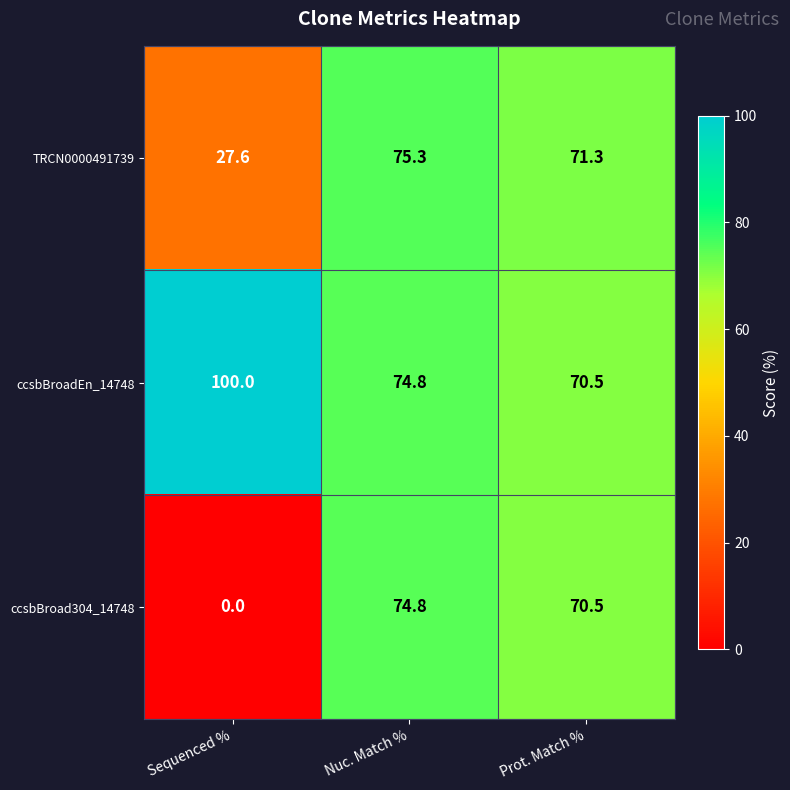

Which series has the largest total across all categories?

ccsbBroadEn_14748